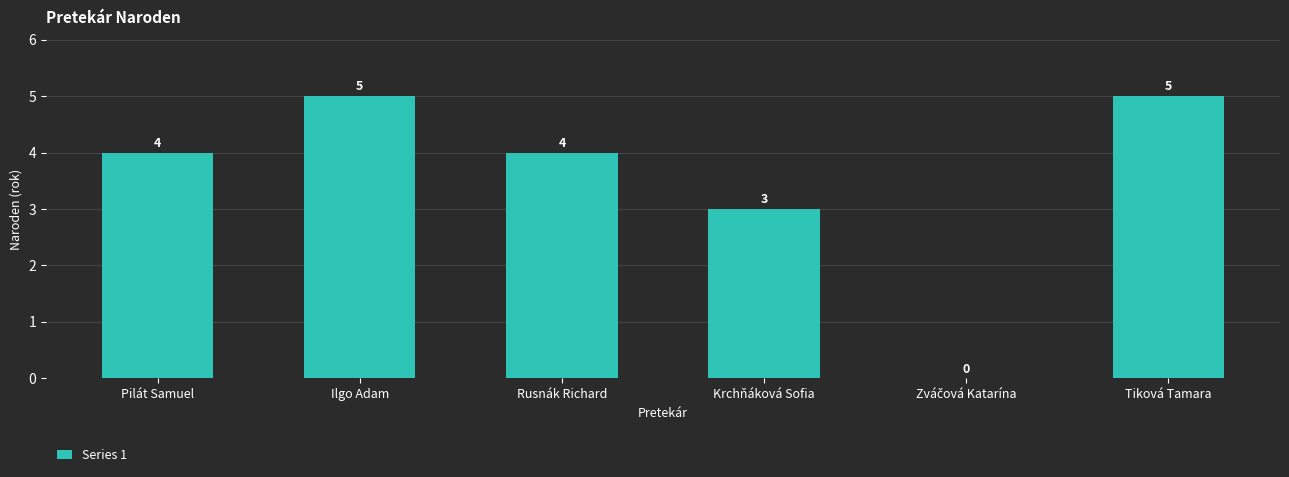

Is it true that the value at Rusnák Richard is 5?

False